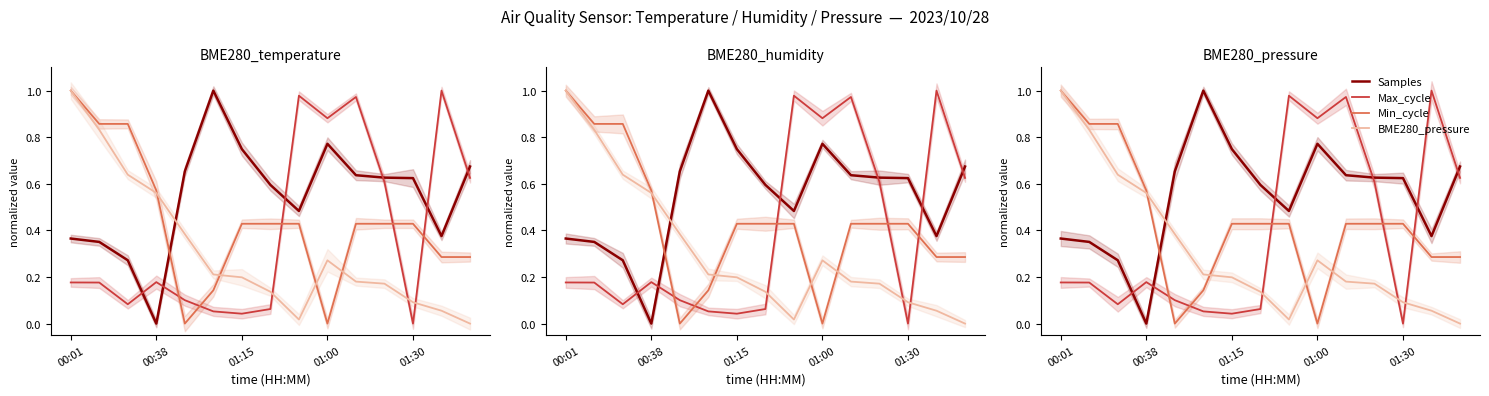

What position from the left is 14?

15